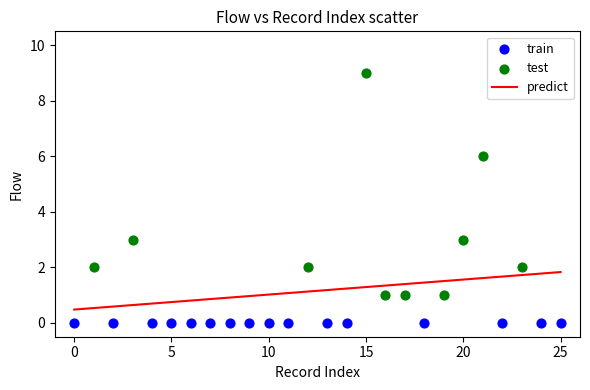

Which series contains the highest Y value?

test